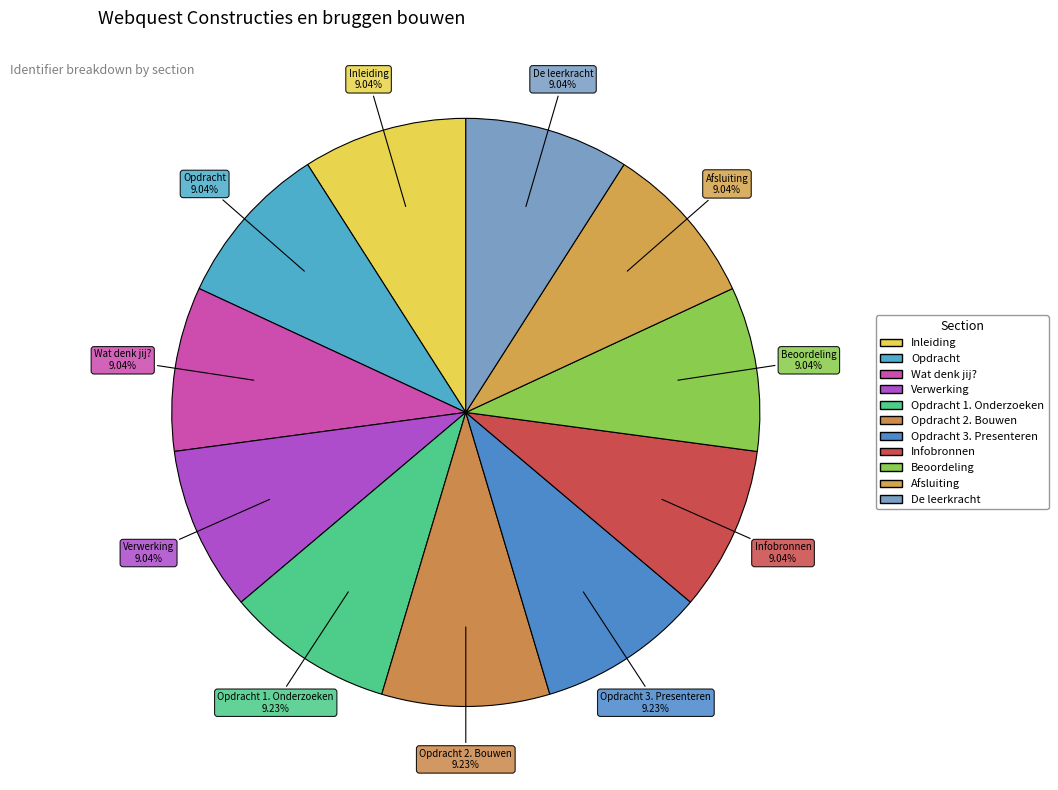

How many slices are in this pie chart?

11